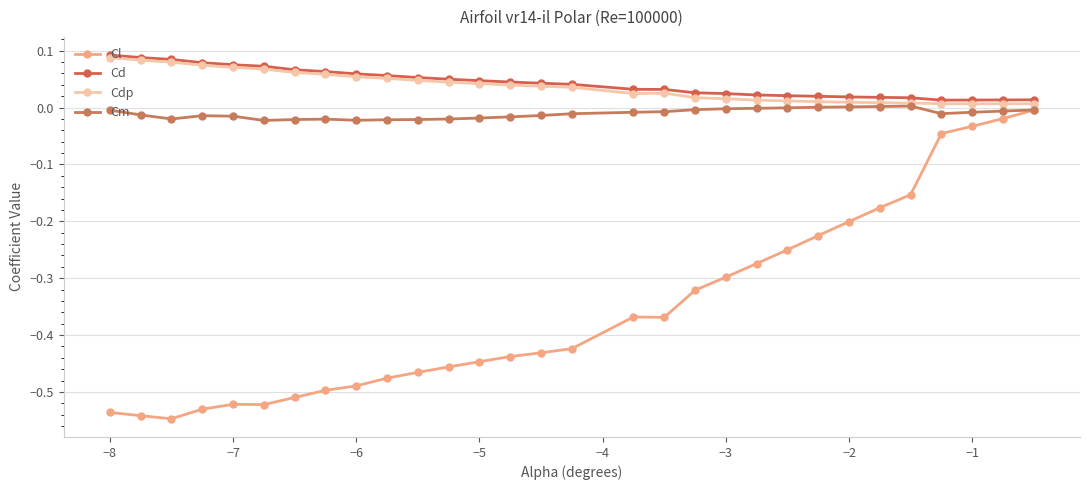

At how many categories does at least one series exceed 0?

30